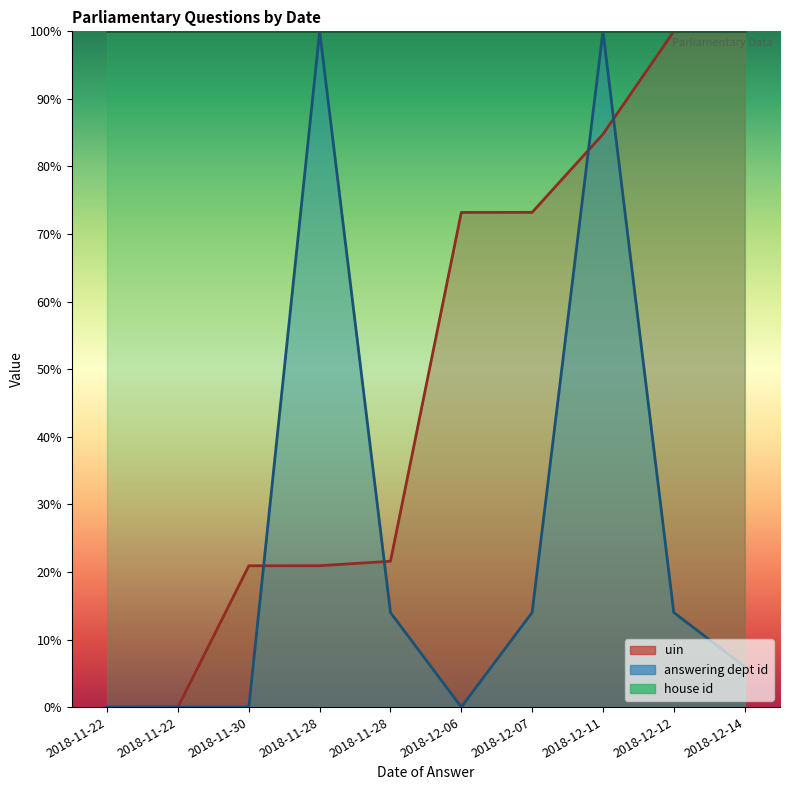

What value does the uin series have at 2018-12-07?

73.2